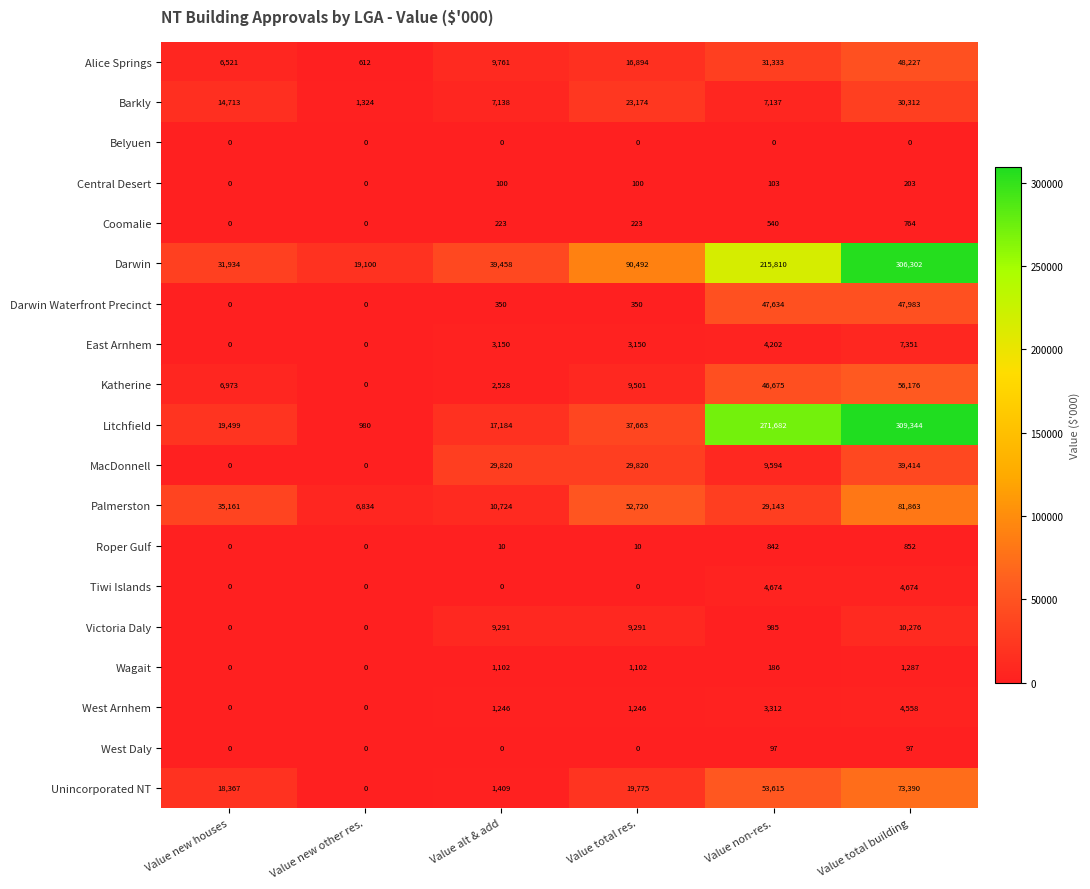

Is it true that Palmerston equals 10724 at Value alt & add?

True